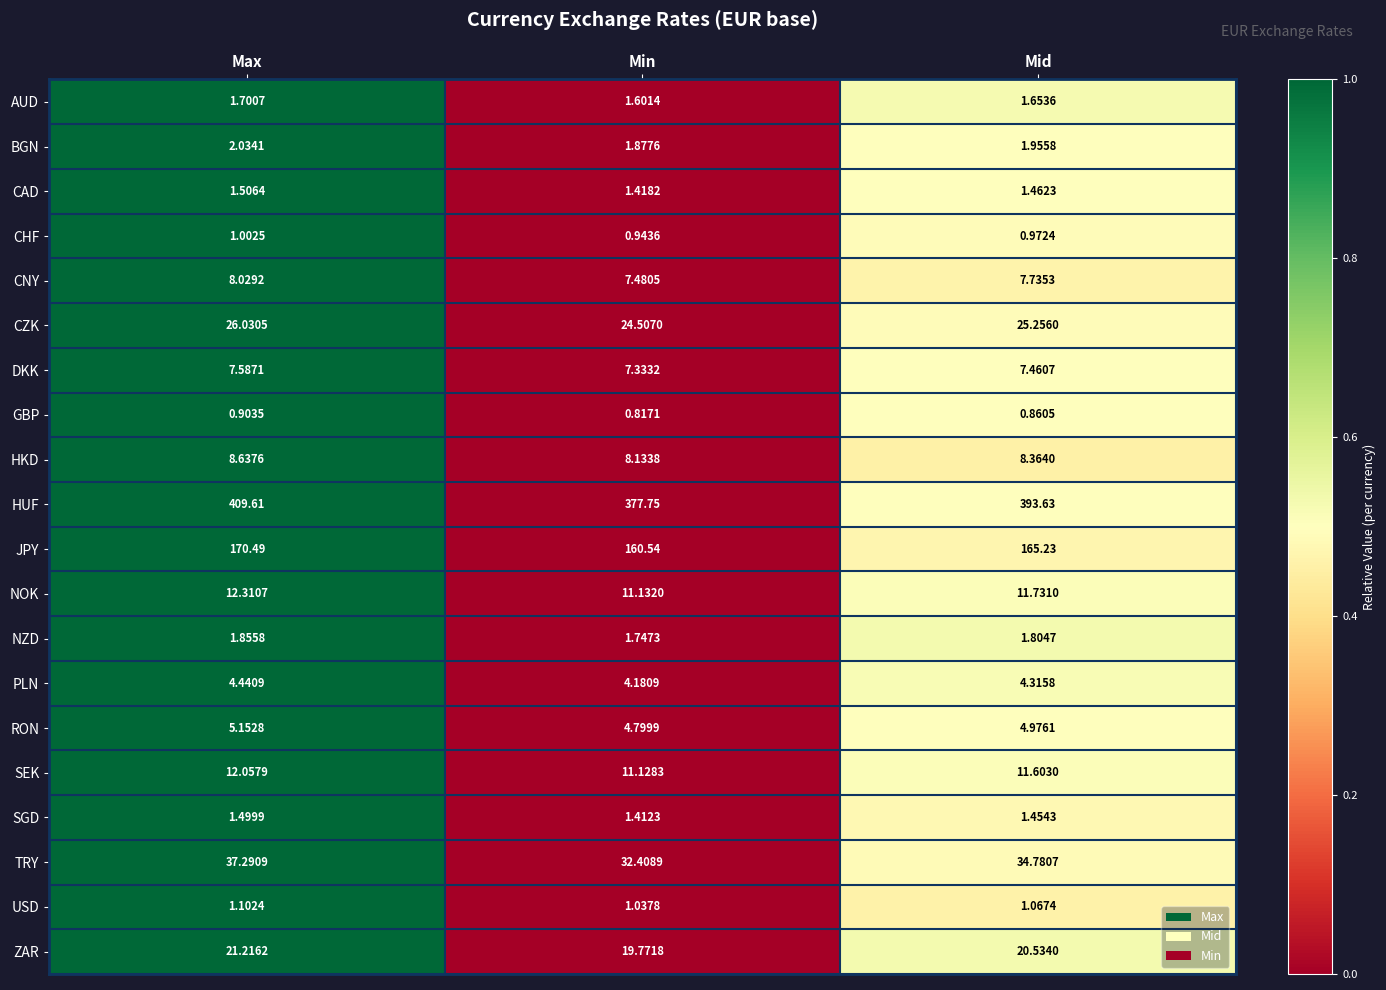

Between Max and Min, which series saw the biggest shift?

HUF